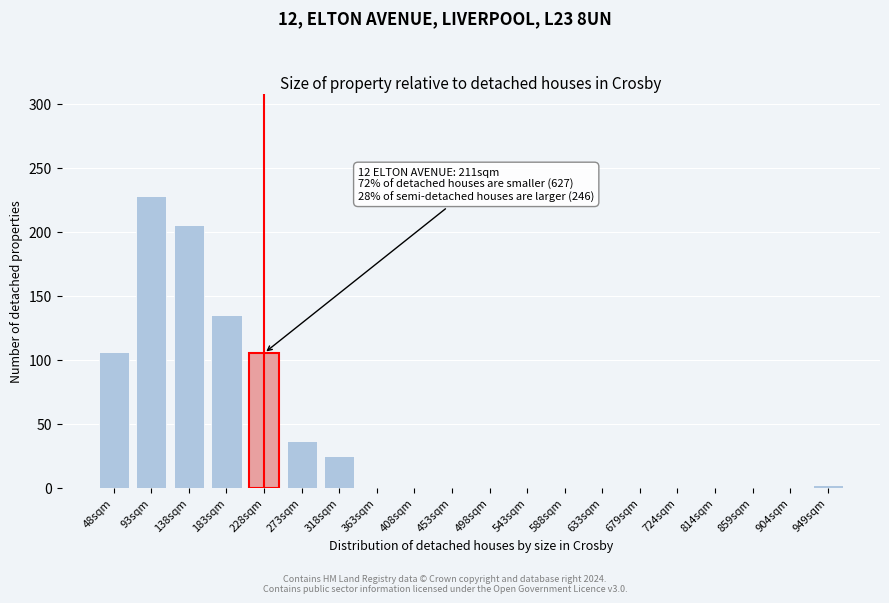

True or false: the data shows -121 at 453sqm.

False